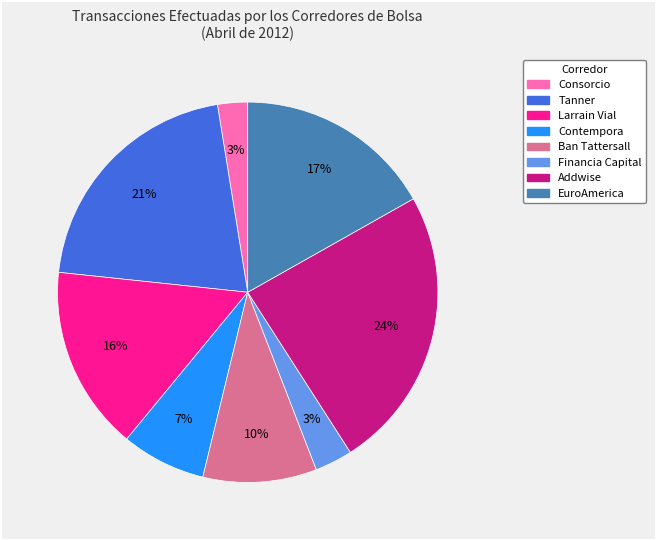

The Addwise slice represents 31% of the pie. True or false?

False